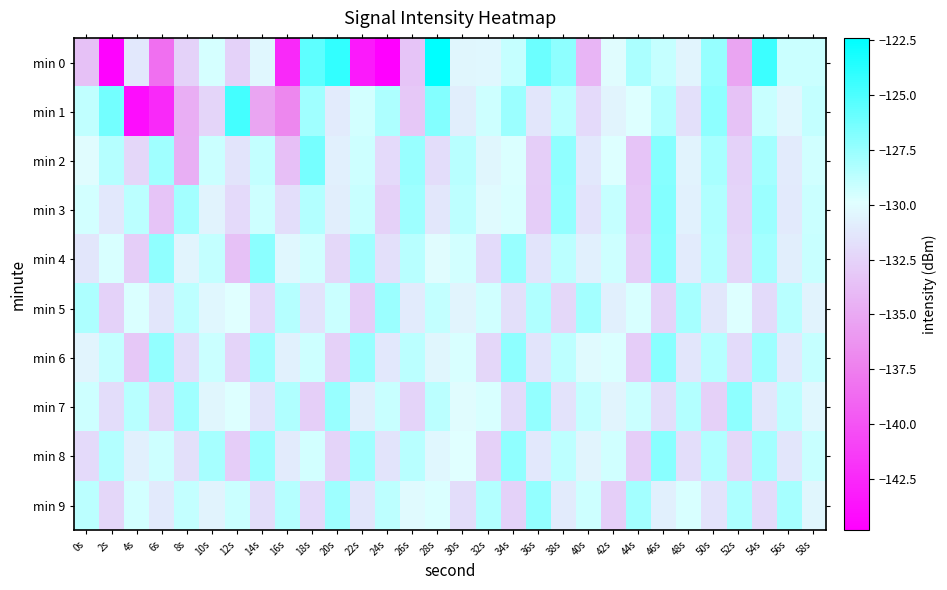

Reading left to right, what are all the values shown in this chart?

min 0: 0s=-133.6	2s=-144.6	4s=-131.2	6s=-138.4	8s=-132.5	10s=-129.6	12s=-132.6	14s=-130.4	16s=-142.4	18s=-125.6	20s=-124.1	22s=-143.3	24s=-144.8	26s=-133.4	28s=-122.4	30s=-130.5	32s=-130.4	34s=-129.0	36s=-126.0	38s=-127.2	40s=-134.3	42s=-130.1	44s=-128.1	46s=-129.0	48s=-130.5	50s=-127.5	52s=-135.2	54s=-124.5	56s=-129.2	58s=-129.2
min 1: 0s=-128.9	2s=-126.3	4s=-144.0	6s=-142.4	8s=-134.7	10s=-132.4	12s=-124.8	14s=-135.2	16s=-137.0	18s=-127.8	20s=-131.0	22s=-129.5	24s=-128.2	26s=-133.1	28s=-126.8	30s=-130.9	32s=-129.3	34s=-127.6	36s=-131.4	38s=-128.7	40s=-132.1	42s=-130.5	44s=-129.8	46s=-128.4	48s=-131.7	50s=-127.2	52s=-133.5	54s=-129.1	56s=-130.3	58s=-128.9
min 2: 0s=-130.1	2s=-128.5	4s=-132.3	6s=-127.8	8s=-134.6	10s=-129.2	12s=-131.5	14s=-128.9	16s=-133.7	18s=-126.4	20s=-130.8	22s=-129.3	24s=-132.1	26s=-127.5	28s=-131.9	30s=-128.6	32s=-130.4	34s=-129.7	36s=-132.8	38s=-127.3	40s=-131.2	42s=-129.8	44s=-133.4	46s=-126.9	48s=-130.6	50s=-128.1	52s=-132.5	54s=-127.9	56s=-131.0	58s=-129.4
min 3: 0s=-129.5	2s=-131.2	4s=-128.7	6s=-133.4	8s=-127.9	10s=-130.6	12s=-132.1	14s=-129.3	16s=-131.8	18s=-128.4	20s=-130.9	22s=-129.1	24s=-132.6	26s=-127.7	28s=-131.3	30s=-128.8	32s=-130.2	34s=-129.6	36s=-132.9	38s=-127.4	40s=-131.6	42s=-129.0	44s=-133.2	46s=-126.8	48s=-130.7	50s=-128.3	52s=-132.4	54s=-127.6	56s=-131.1	58s=-129.2
min 4: 0s=-131.4	2s=-129.6	4s=-132.8	6s=-127.3	8s=-130.5	10s=-128.9	12s=-133.6	14s=-127.1	16s=-130.3	18s=-129.4	20s=-132.2	22s=-127.8	24s=-131.7	26s=-128.6	28s=-130.1	30s=-129.5	32s=-132.0	34s=-127.5	36s=-131.5	38s=-128.7	40s=-130.8	42s=-129.3	44s=-132.7	46s=-126.9	48s=-131.0	50s=-128.4	52s=-132.3	54s=-127.9	56s=-130.9	58s=-129.1
min 5: 0s=-128.2	2s=-132.5	4s=-129.7	6s=-131.4	8s=-128.8	10s=-130.3	12s=-129.9	14s=-132.1	16s=-128.5	18s=-131.6	20s=-129.2	22s=-132.8	24s=-127.6	26s=-131.0	28s=-128.9	30s=-130.5	32s=-129.4	34s=-131.7	36s=-128.3	38s=-132.2	40s=-127.9	42s=-130.8	44s=-129.6	46s=-132.4	48s=-128.0	50s=-131.3	52s=-129.8	54s=-132.0	56s=-128.6	58s=-130.6
min 6: 0s=-130.5	2s=-128.9	4s=-133.1	6s=-127.4	8s=-131.8	10s=-129.2	12s=-132.4	14s=-127.8	16s=-130.7	18s=-129.3	20s=-132.6	22s=-127.5	24s=-131.2	26s=-128.7	28s=-130.4	30s=-129.6	32s=-132.3	34s=-127.2	36s=-131.5	38s=-128.8	40s=-130.2	42s=-129.7	44s=-132.9	46s=-127.0	48s=-131.4	50s=-128.5	52s=-132.0	54s=-127.7	56s=-131.1	58s=-129.0
min 7: 0s=-129.3	2s=-131.9	4s=-128.6	6s=-132.2	8s=-127.8	10s=-130.4	12s=-129.8	14s=-131.5	16s=-128.3	18s=-132.7	20s=-127.5	22s=-130.9	24s=-129.1	26s=-132.4	28s=-128.7	30s=-130.1	32s=-129.6	34s=-132.0	36s=-127.4	38s=-131.6	40s=-128.9	42s=-130.5	44s=-129.2	46s=-131.8	48s=-128.4	50s=-132.6	52s=-127.2	54s=-131.3	56s=-128.8	58s=-130.3
min 8: 0s=-132.1	2s=-128.4	4s=-130.8	6s=-129.3	8s=-131.7	10s=-128.0	12s=-132.9	14s=-127.6	16s=-131.0	18s=-129.5	20s=-132.4	22s=-127.8	24s=-131.5	26s=-128.6	28s=-130.3	30s=-129.9	32s=-132.6	34s=-127.3	36s=-131.2	38s=-128.8	40s=-130.5	42s=-129.4	44s=-132.8	46s=-127.0	48s=-131.8	50s=-128.3	52s=-132.2	54s=-127.9	56s=-131.4	58s=-129.1
min 9: 0s=-128.7	2s=-132.3	4s=-129.5	6s=-131.1	8s=-128.9	10s=-130.6	12s=-129.2	14s=-131.8	16s=-128.5	18s=-132.1	20s=-127.7	22s=-131.4	24s=-128.8	26s=-130.2	28s=-129.7	30s=-131.9	32s=-128.4	34s=-132.5	36s=-127.4	38s=-131.0	40s=-129.3	42s=-132.7	44s=-127.9	46s=-130.8	48s=-129.6	50s=-131.6	52s=-128.2	54s=-132.0	56s=-128.0	58s=-130.4